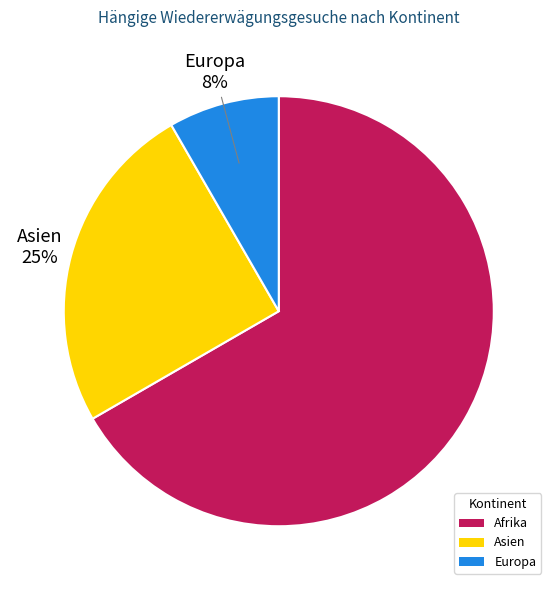

To the nearest percent, what portion does Europa represent?

8%